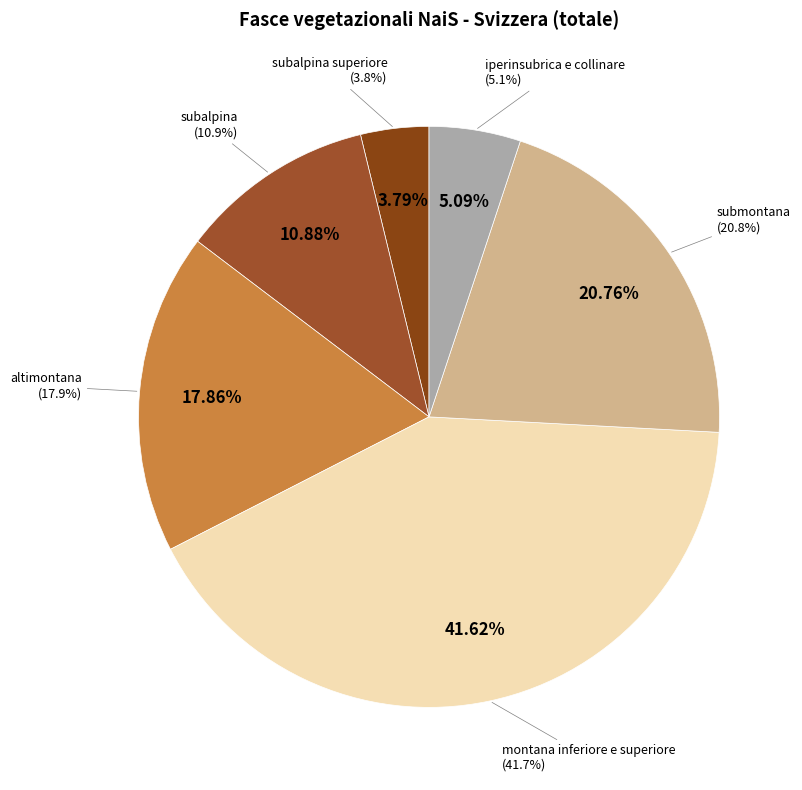

Which category has the smallest portion of the pie?

subalpina superiore